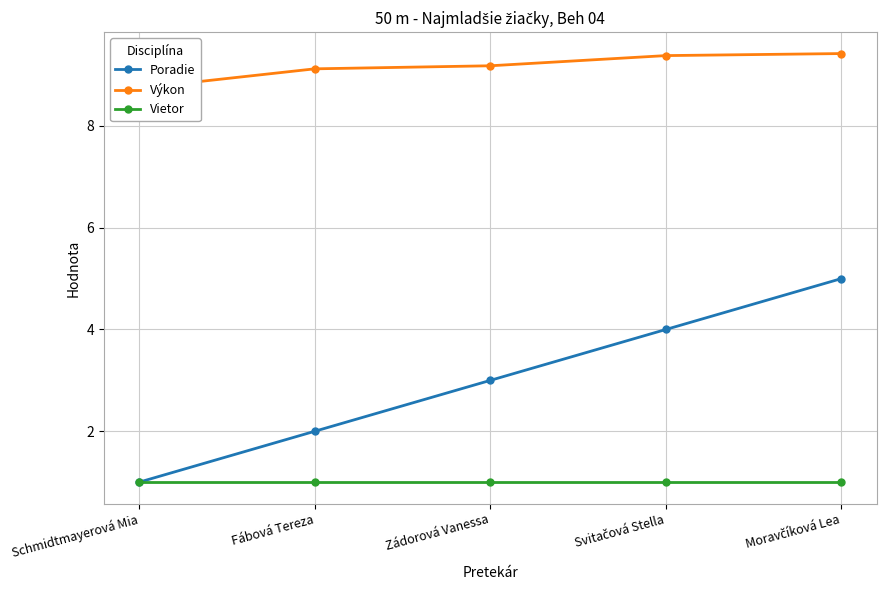

List the labels in order of Vietor value, smallest first.

Schmidtmayerová Mia, Fábová Tereza, Zádorová Vanessa, Svitačová Stella, Moravčíková Lea